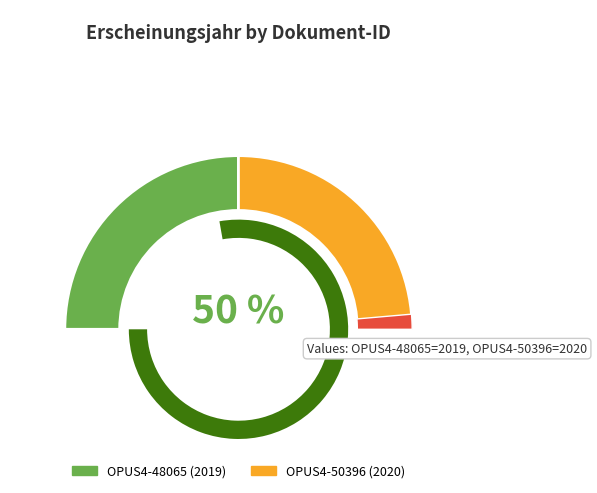

To the nearest percent, what percentage of the pie is OPUS4-48065?

50%